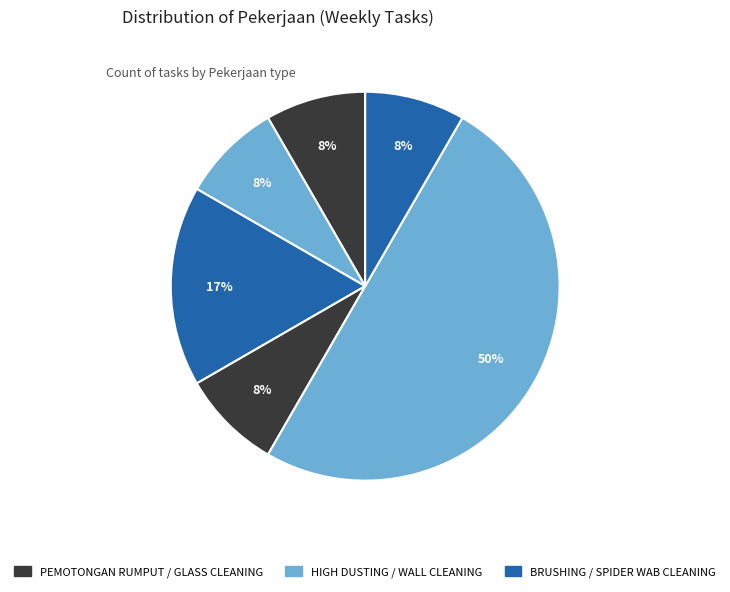

Is there any slice that represents more than half of the pie?

No